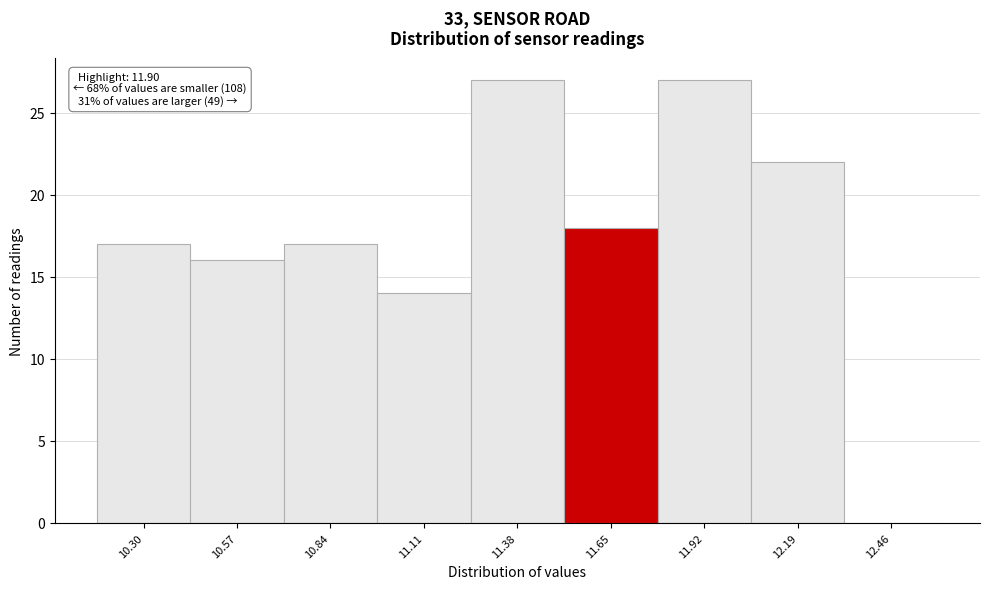

Reading right to left, list all the values displayed in this chart.

12.46=0	12.19=22	11.92=27	11.65=18	11.38=27	11.11=14	10.84=17	10.57=16	10.30=17